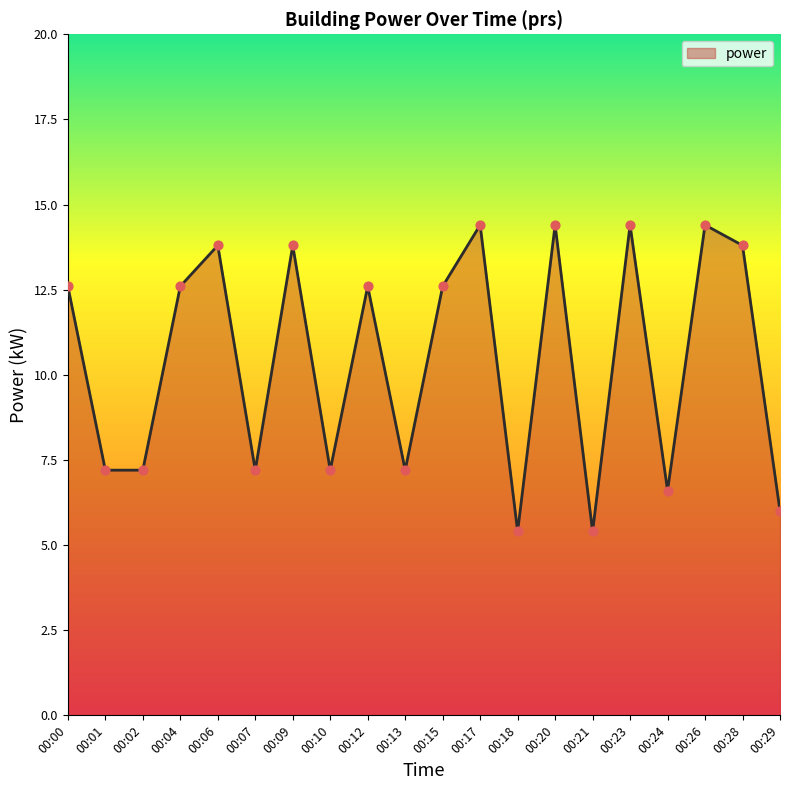

What is the change in value from 00:12 to 00:24?

-6.0